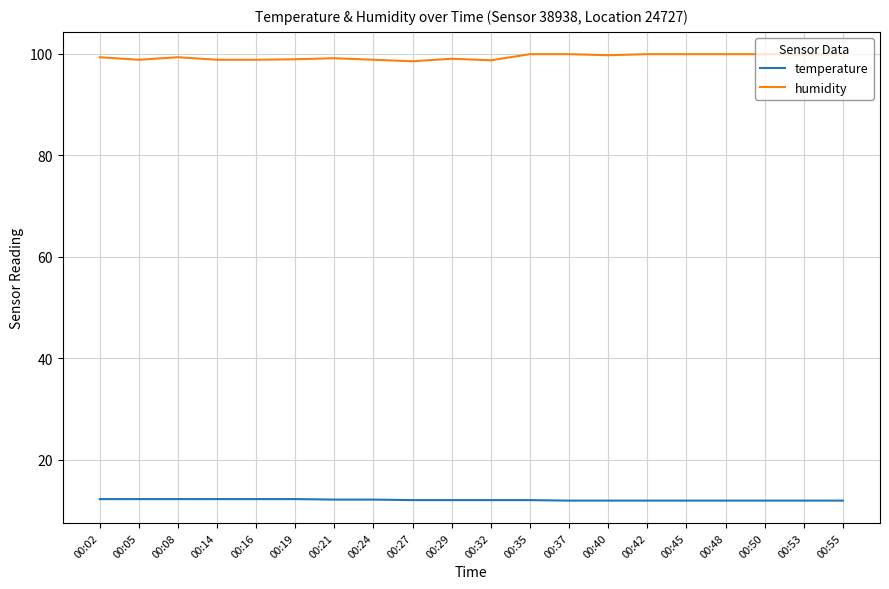

Is the value of temperature at 00:53 greater than the value of humidity at 00:42?

No